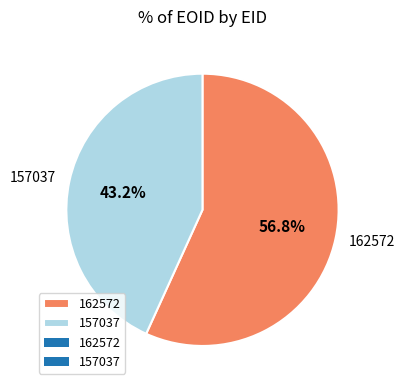

To the nearest percent, what is the difference between the largest and smallest slice percentages?

14%